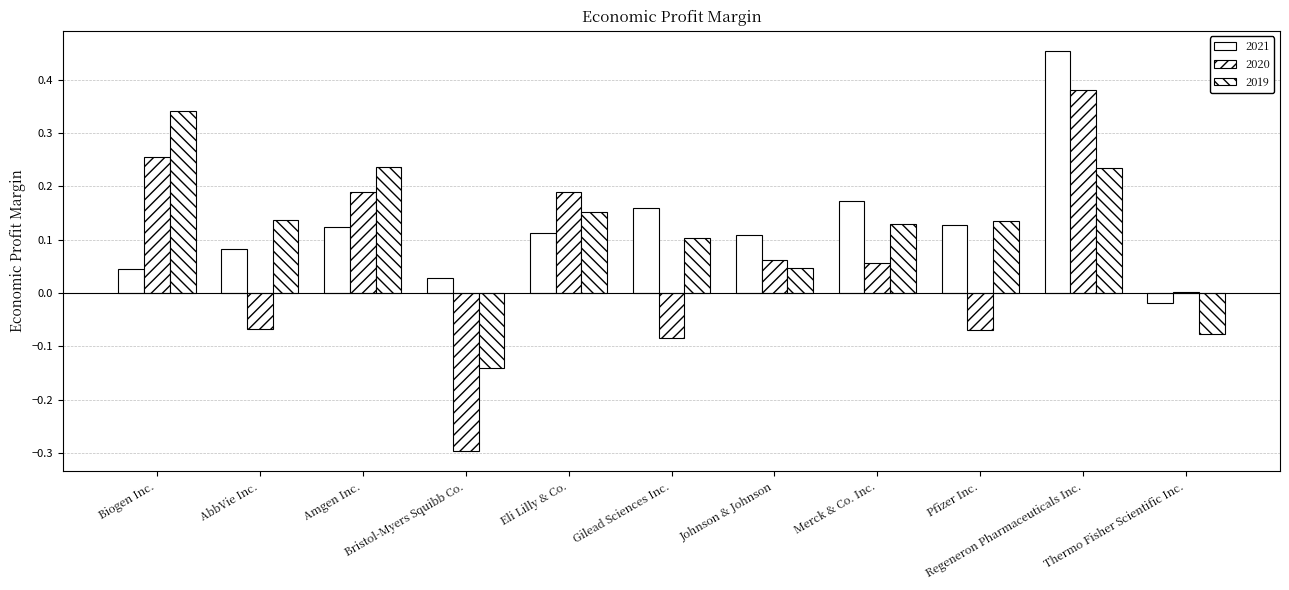

Is the value of 2019 at Amgen Inc. greater than the value of 2021 at AbbVie Inc.?

Yes